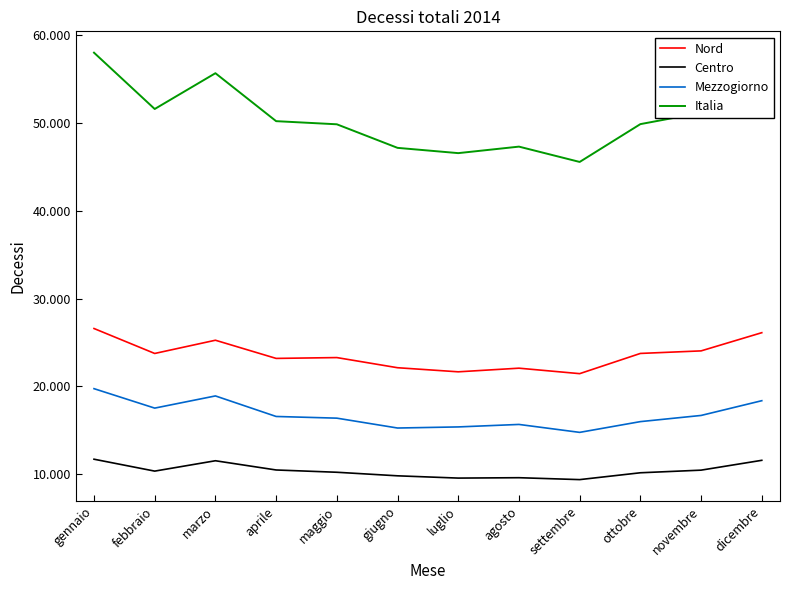

The value of Mezzogiorno at maggio is 16370. True or false?

True